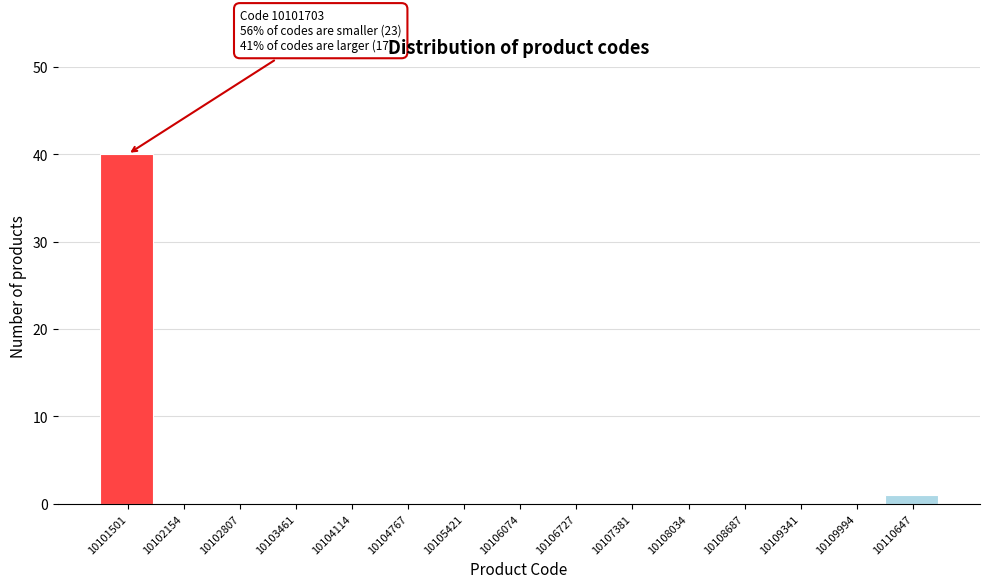

Reading left to right, list all the values displayed in this chart.

10101501=40	10102154=0	10102807=0	10103461=0	10104114=0	10104767=0	10105421=0	10106074=0	10106727=0	10107381=0	10108034=0	10108687=0	10109341=0	10109994=0	10110647=1